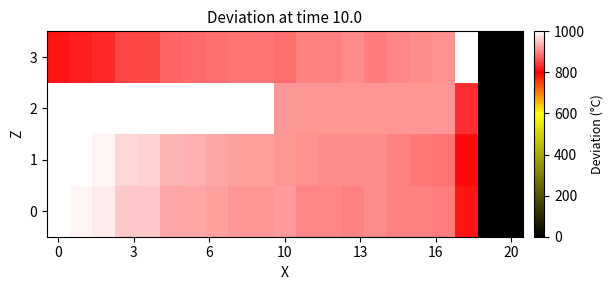

How many categories are shown in the chart?

21